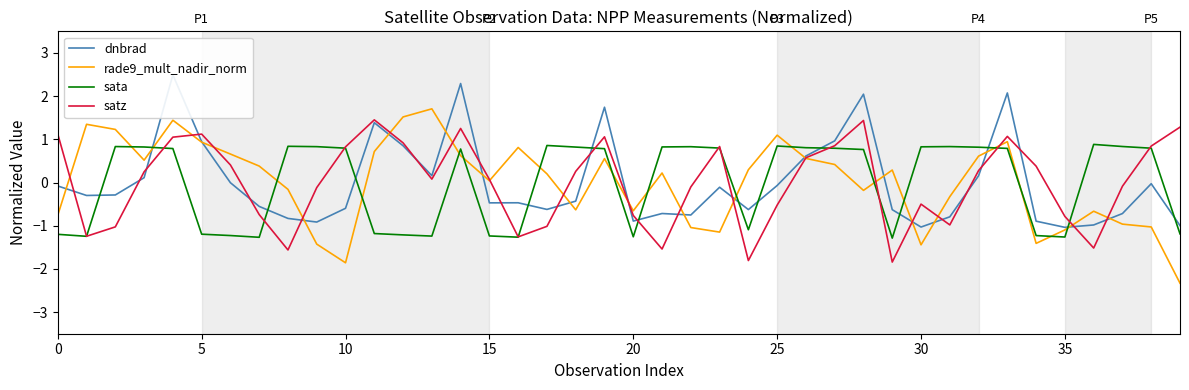

True or false: dnbrad has a value of 2.3 at 14.

True